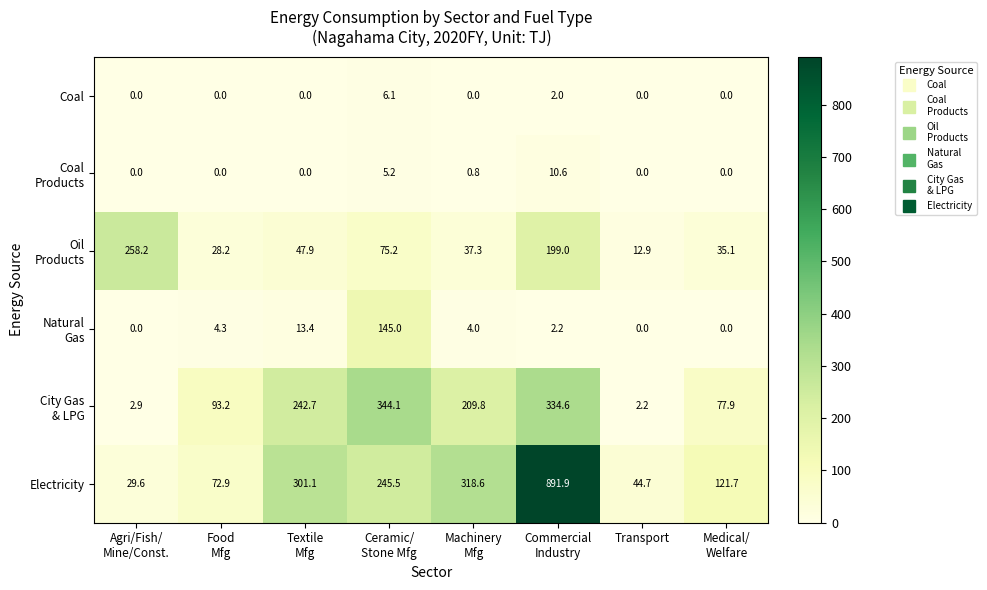

Is it true that Coal equals 0.0 at Transport?

True